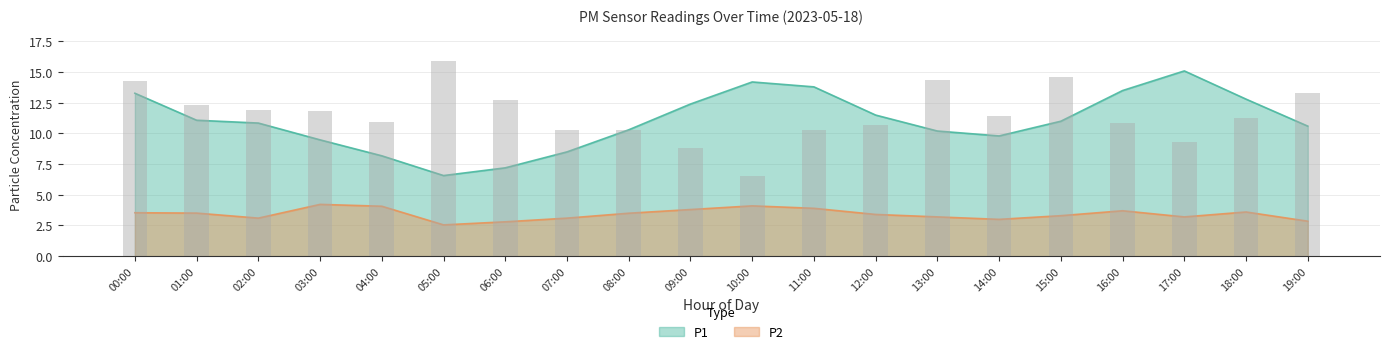

What is the value of the P2 bar at the 9th from the left?

3.5